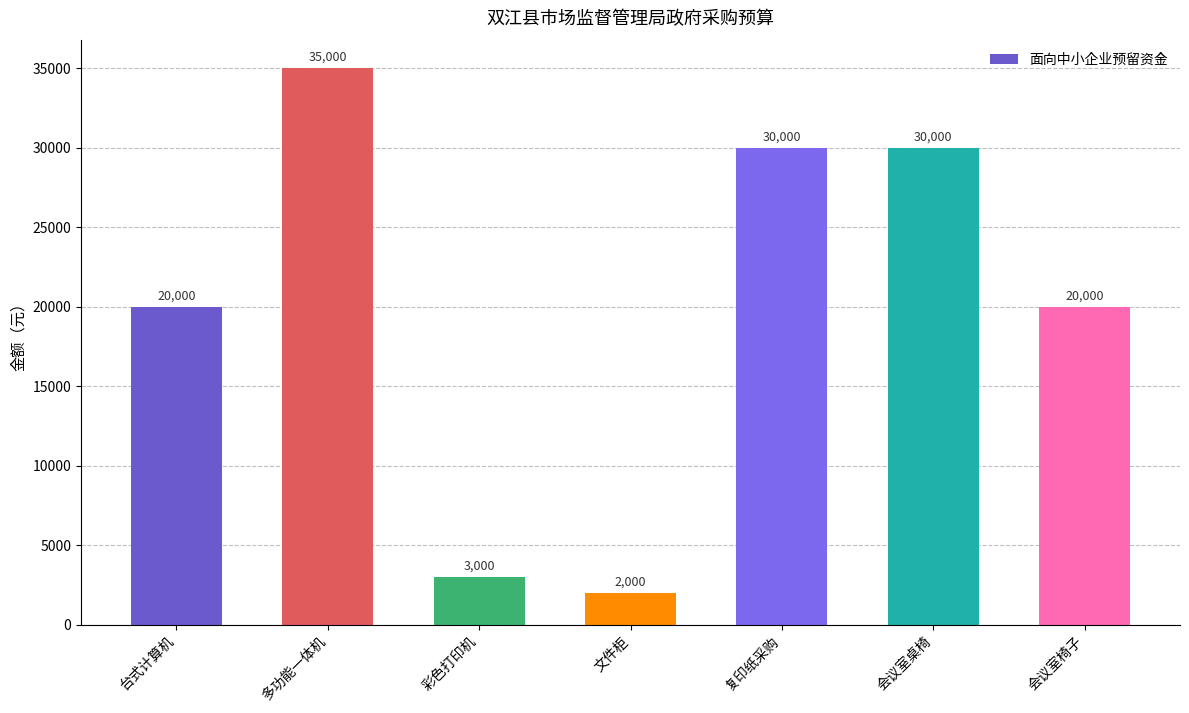

Approximately how many times larger is the value at 会议室桌椅 compared to 彩色打印机?

10.0